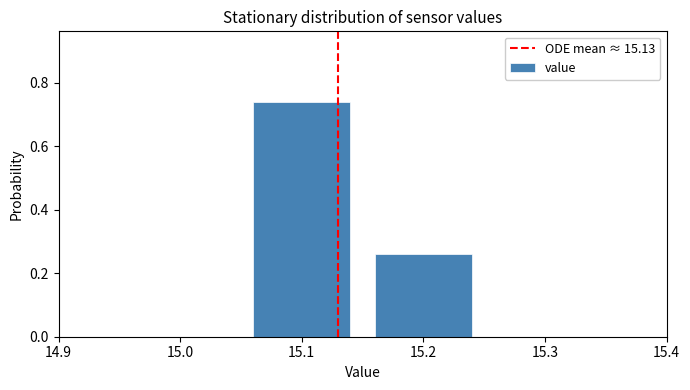

At which label is the value closest to 0?

15.2